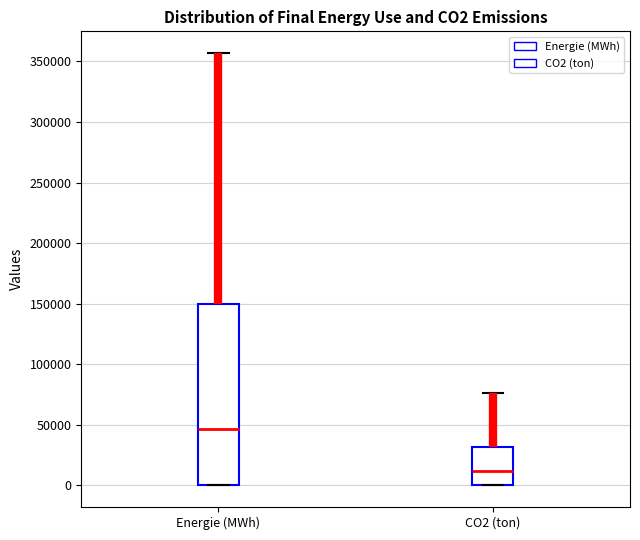

Reading left to right, transcribe this box plot: for each box, give where its median line is, the range the box spans, and where its two whiskers end, as read against the y-axis. The values are not printed on the chart, so give them approximately, as read against the axis.

Energie (MWh): median 45000, box 0 to 150000, whiskers 0 to 355000
CO2 (ton): median 10000, box 0 to 30000, whiskers 0 to 75000